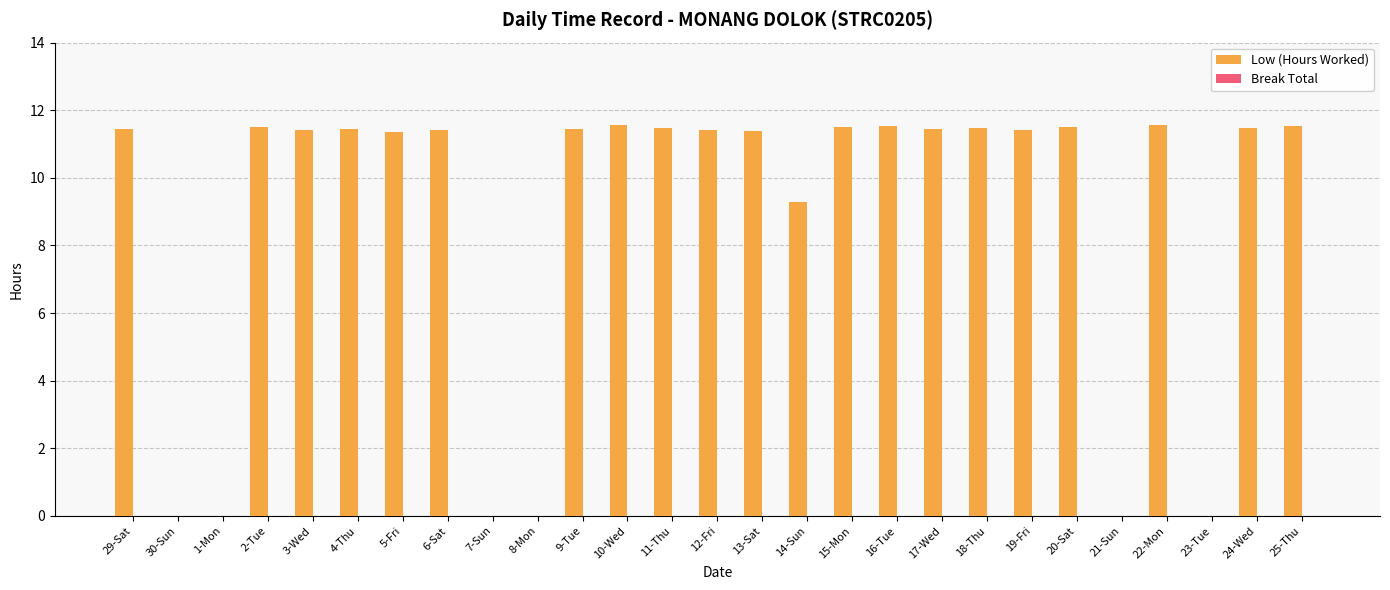

Approximately how many times larger is the value at 17-Wed compared to 19-Fri?

1.0